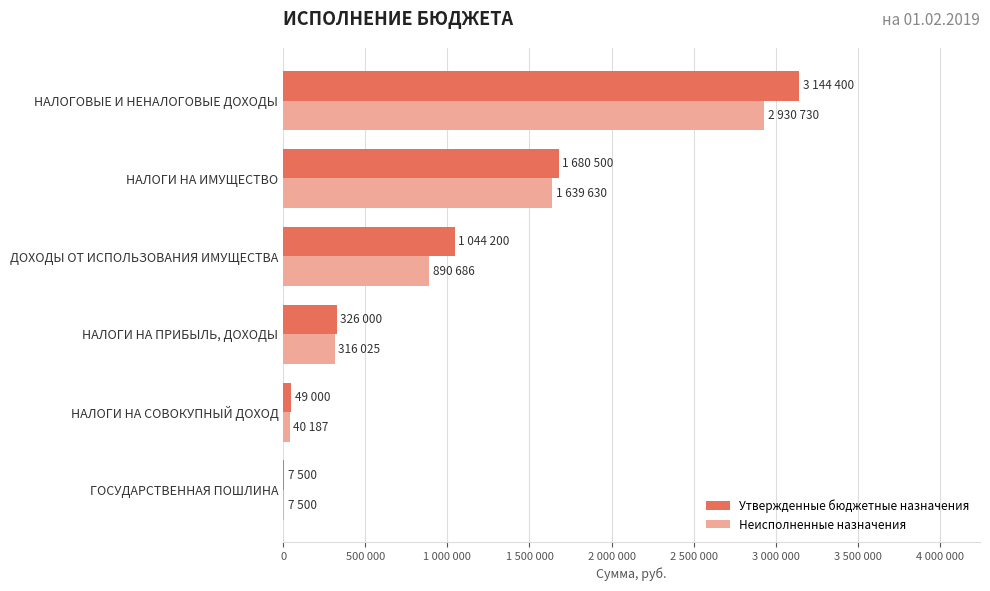

Which series has the largest total across all categories?

Утвержденные бюджетные назначения